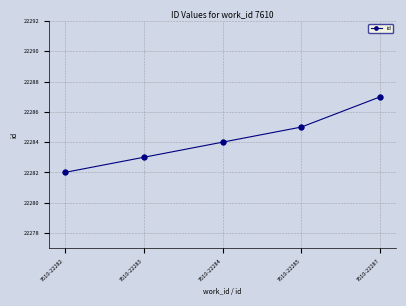

What is the change in value from 7610-22284 to 7610-22287?

+3